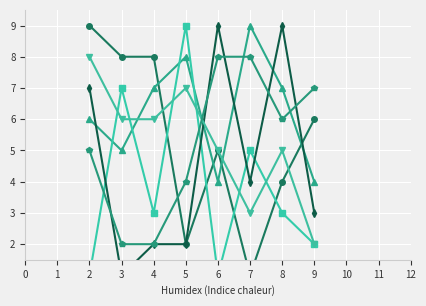

True or false: col_3 has more than 2 interior local peaks.

False